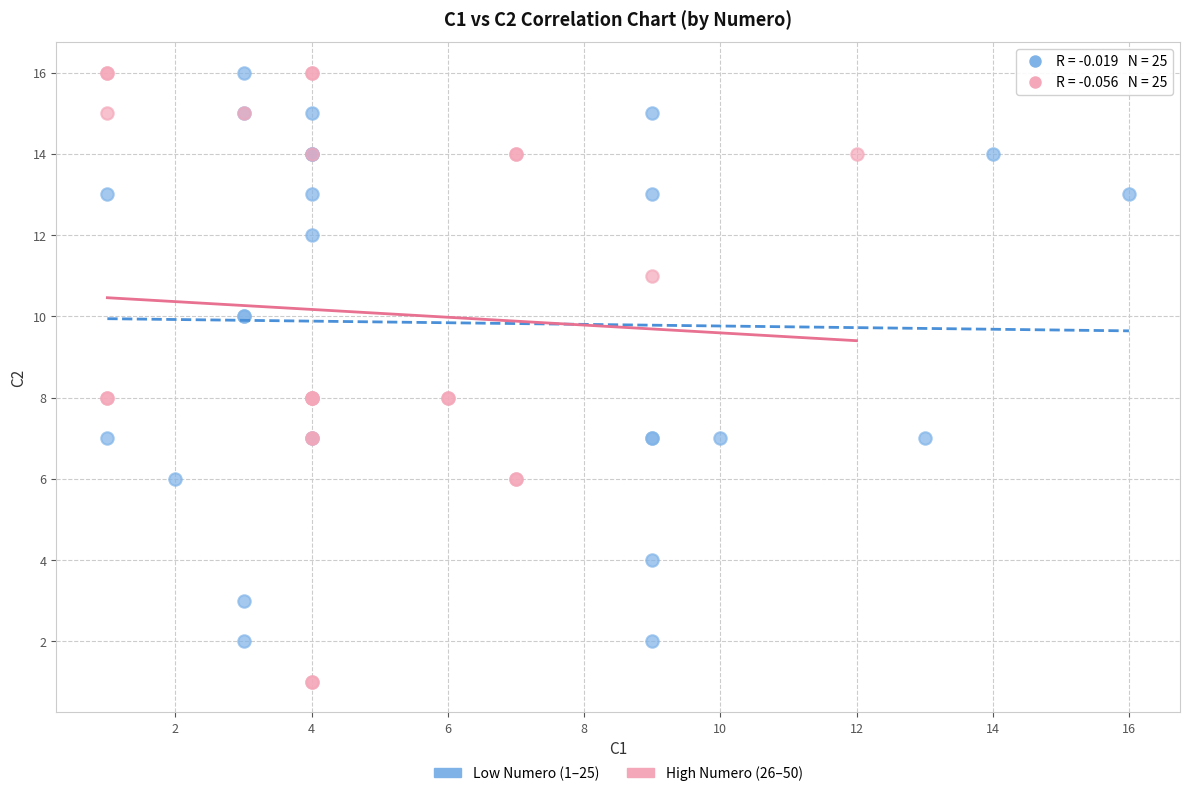

Which series has the widest spread of Y values?

High Numero (26–50)